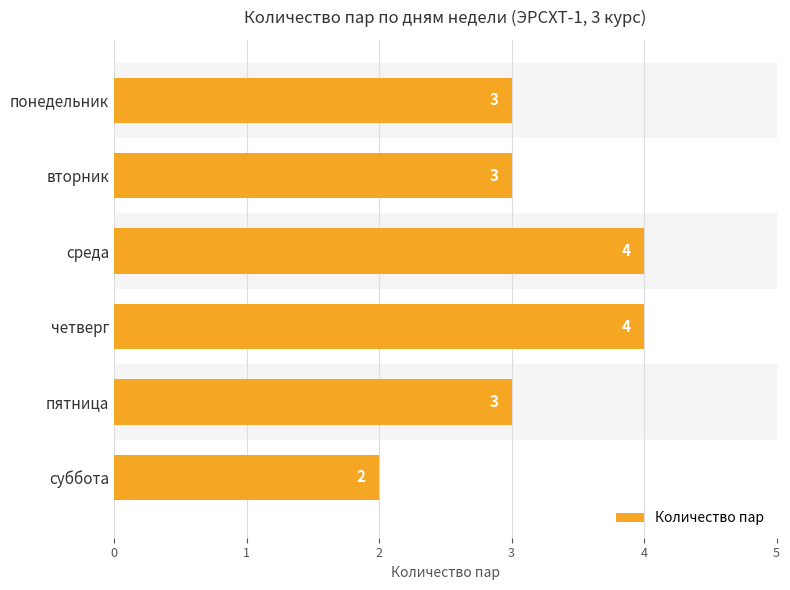

What is the label of the 2nd bar from the bottom?

пятница